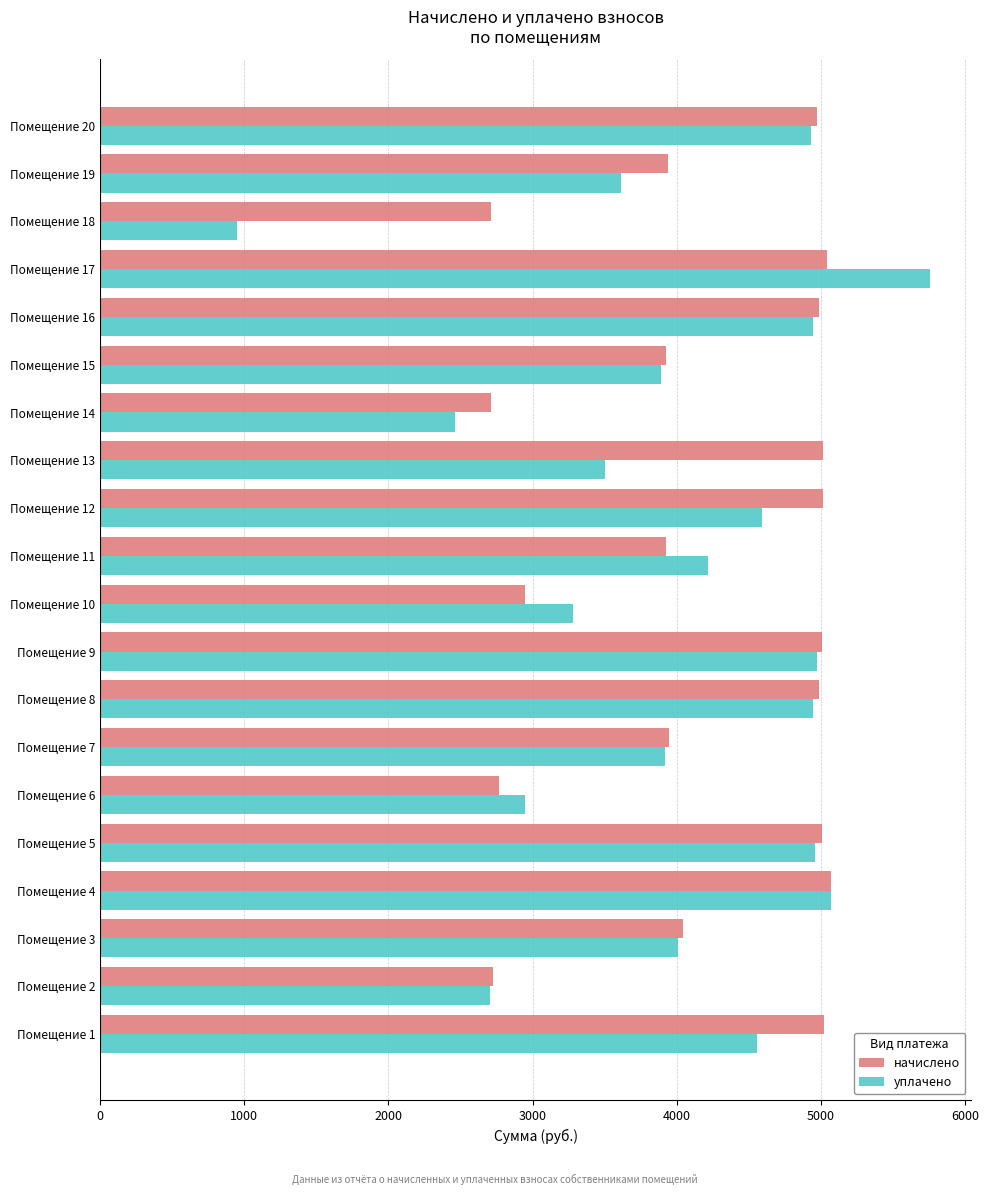

What value does the начислено series have at Помещение 6?

2765.3